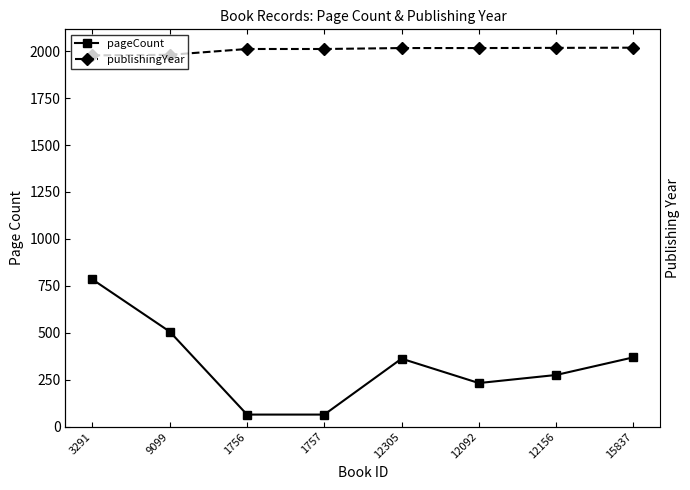

List the labels in order of publishingYear value, smallest first.

3291, 9099, 1756, 1757, 12305, 12092, 12156, 15837